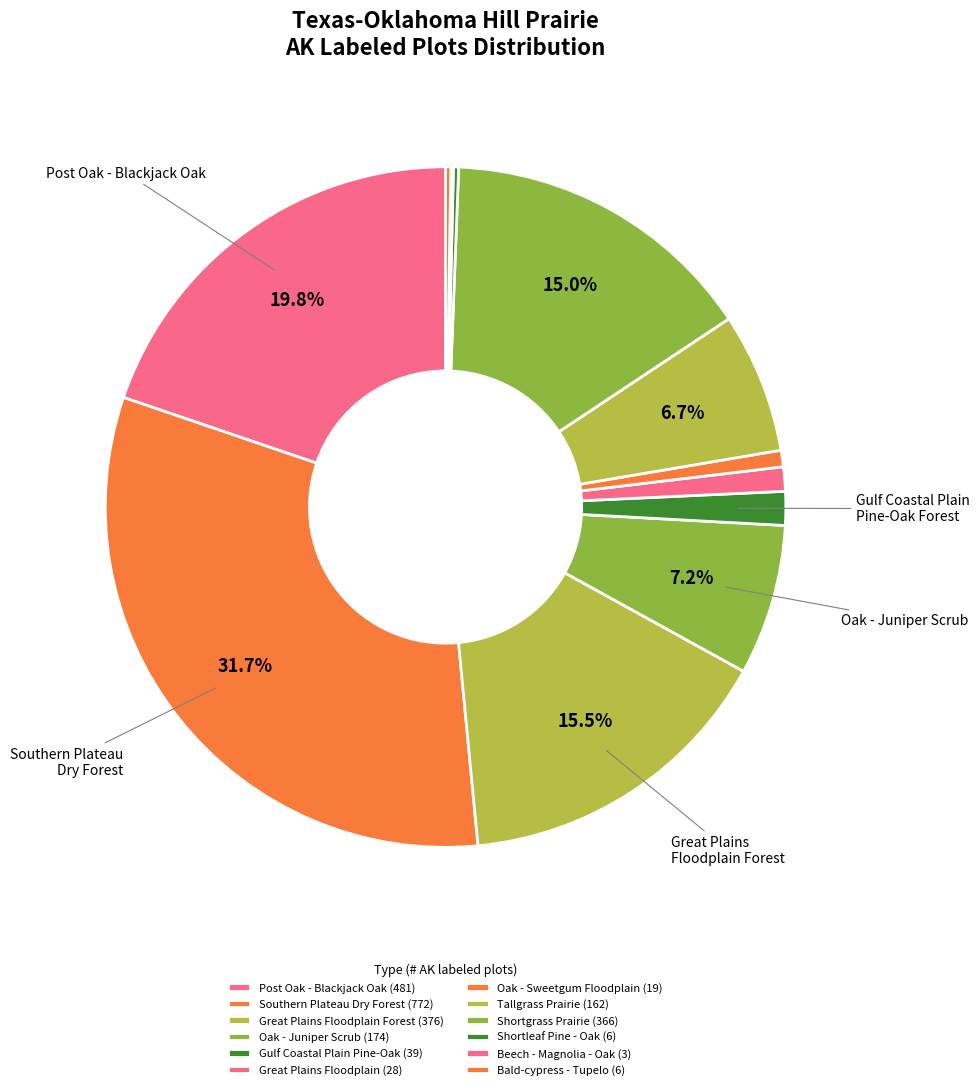

How many slices are in this pie chart?

12